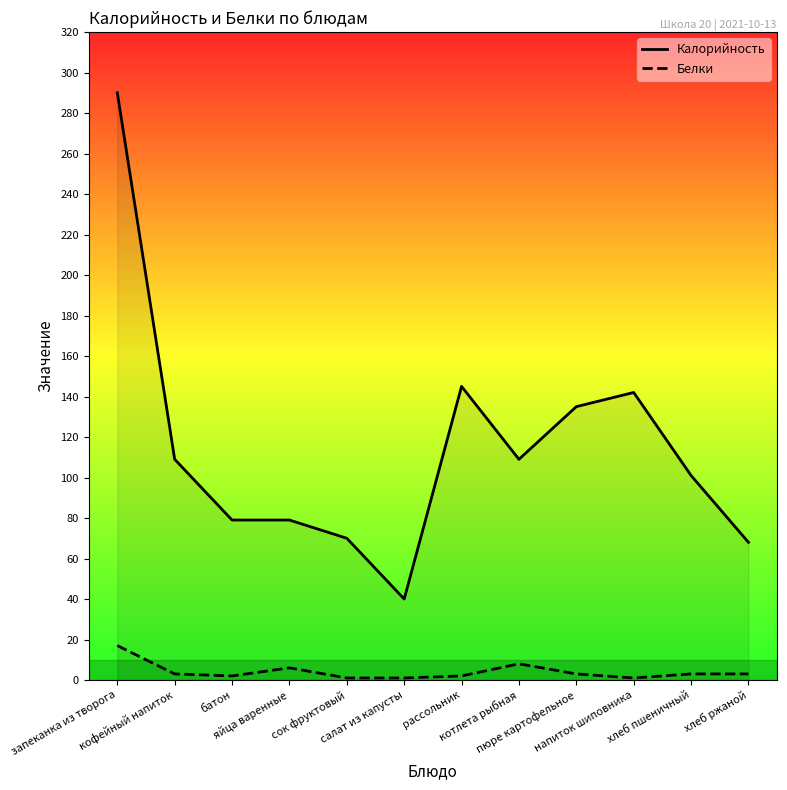

The value of Калорийность at рассольник is 145. True or false?

True